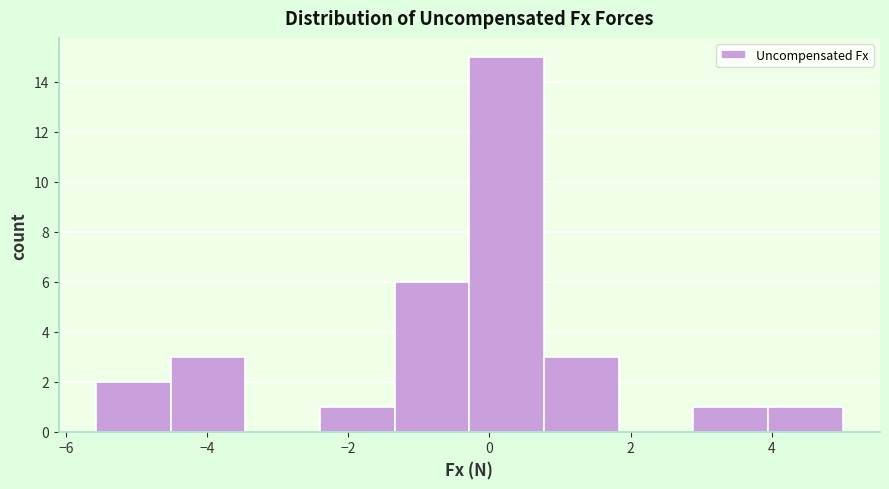

Reading left to right, transcribe this chart: for each bar, give the range it covers on the x-axis and its height. Neither the bar edges nor the heights are printed on the chart, so give them approximately, as read against the axes.

-5.6 to -4.6: 2
-4.6 to -3.4: 3
-3.4 to -2.4: 0
-2.4 to -1.4: 1
-1.4 to -0.2: 6
-0.2 to 0.8: 15
0.8 to 1.8: 3
1.8 to 2.8: 0
2.8 to 4.0: 1
4.0 to 5.0: 1